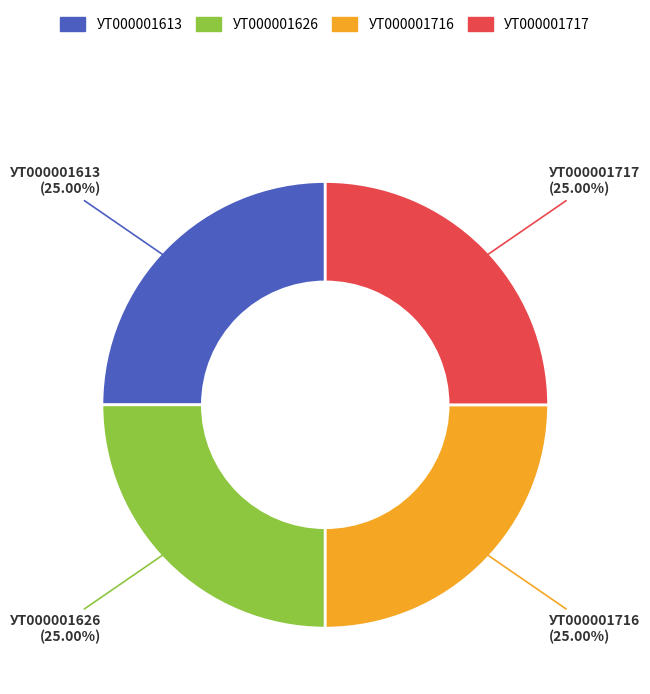

To the nearest percent, what is the average slice percentage?

25%